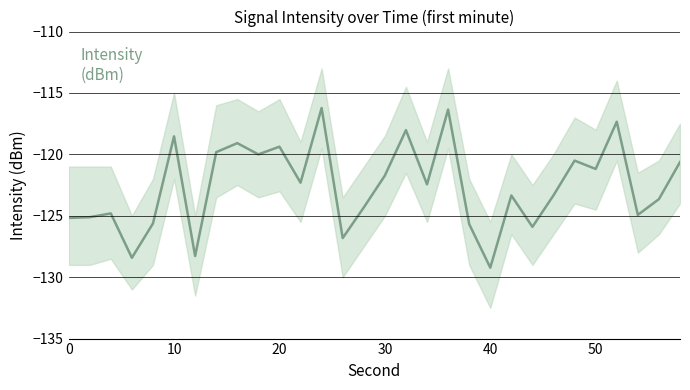

Does the chart have visible grid lines?

Yes